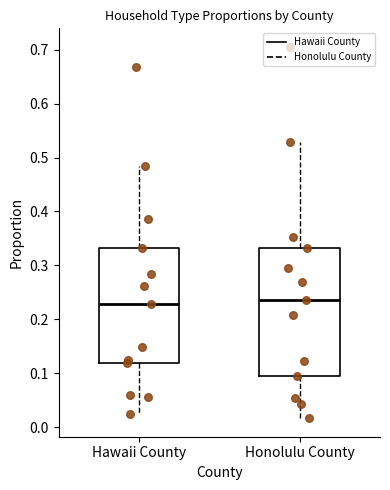

Where does the lower whisker of the box for Honolulu County end on the y-axis? The values are not printed on the chart, so give them approximately, as read against the axis.

0.02